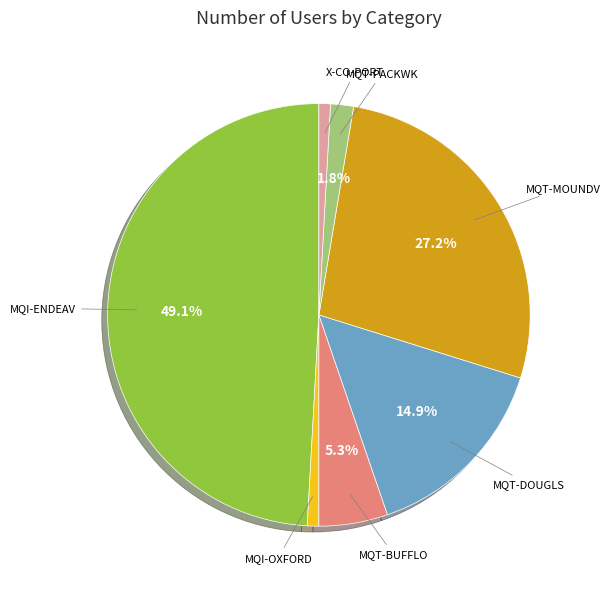

To the nearest percent, what is the average slice percentage?

14%